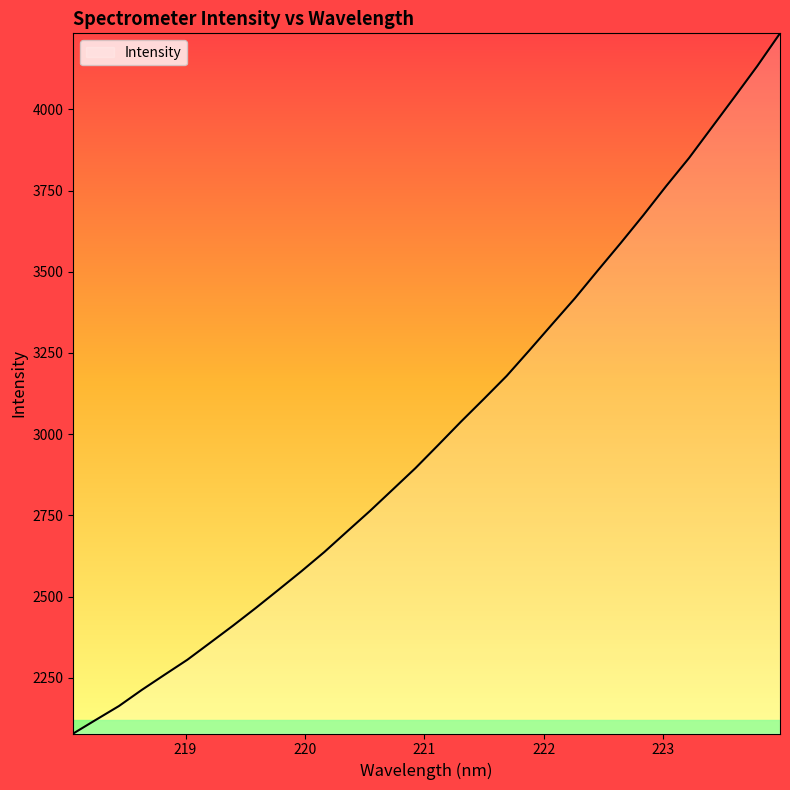

What is the maximum value shown in the chart?

4234.1